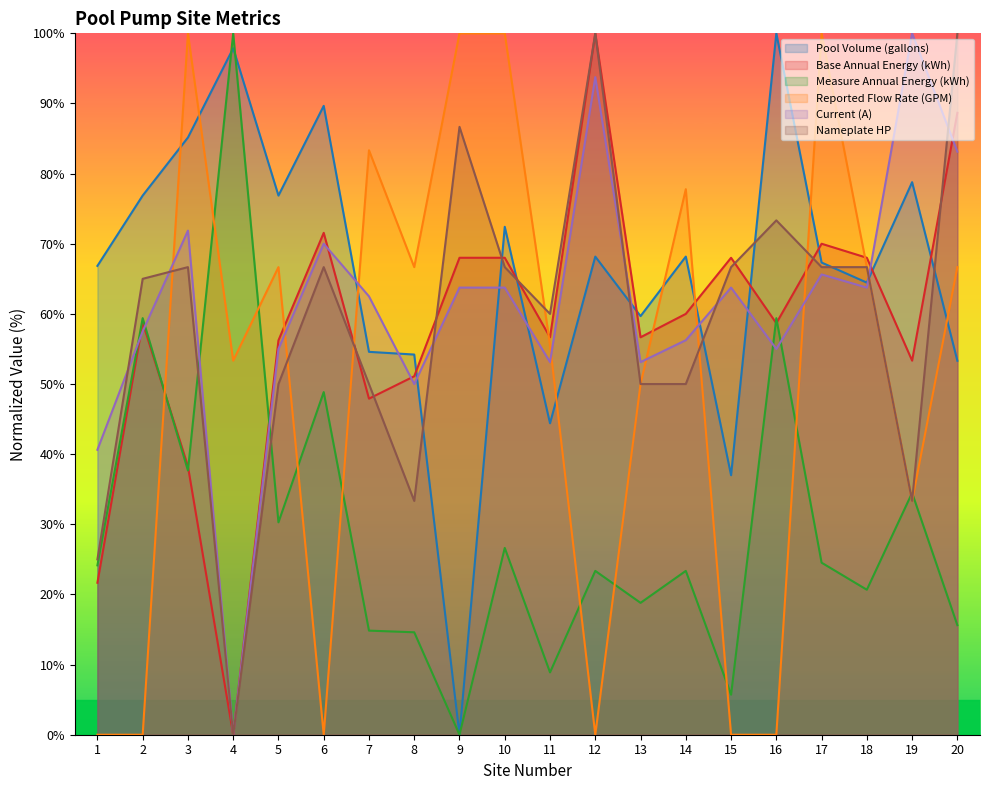

Is it true that Measure Annual Energy (kWh) equals 20.7 at 18?

True